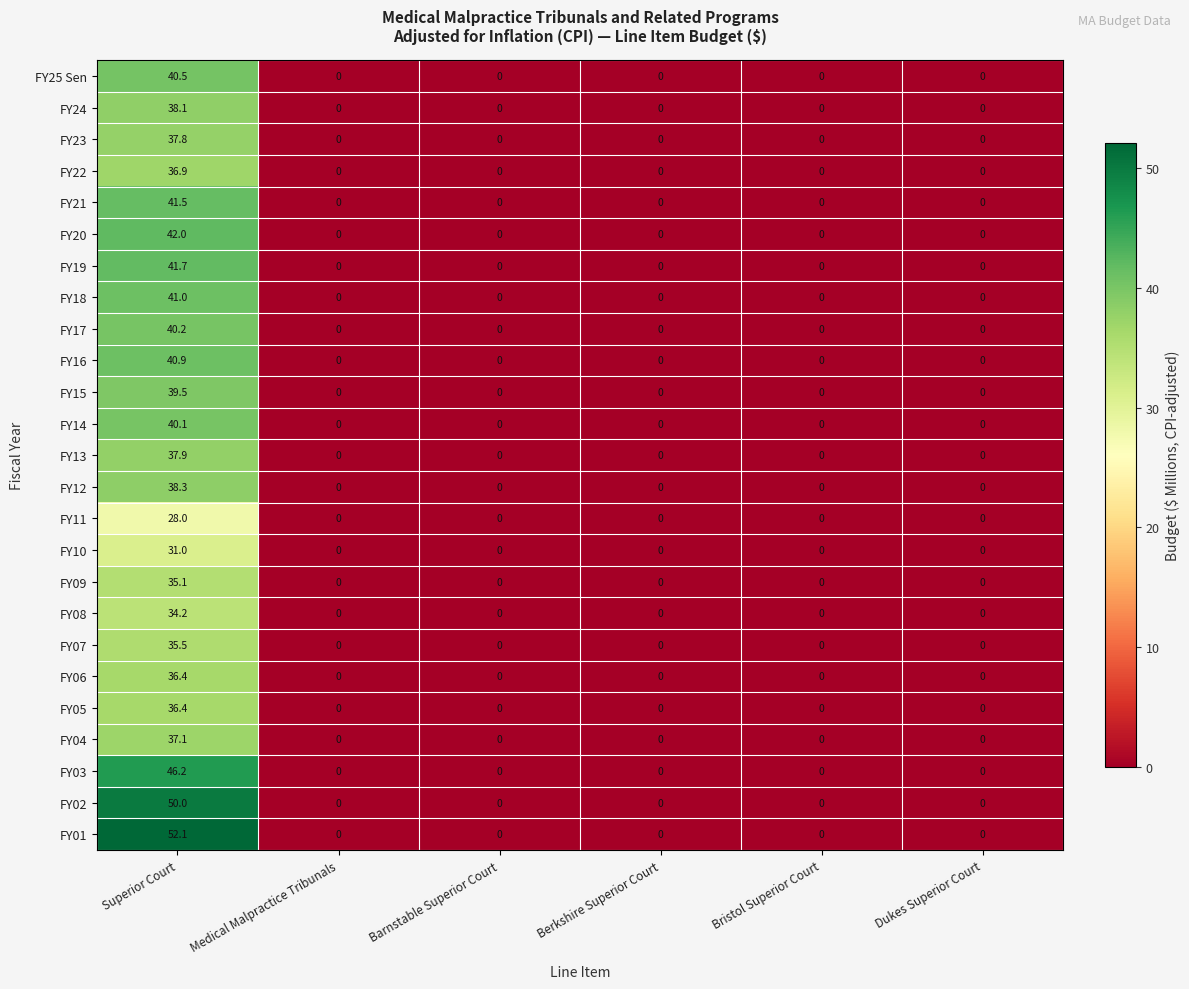

What is the difference between the highest and lowest values at Superior Court?

24.1